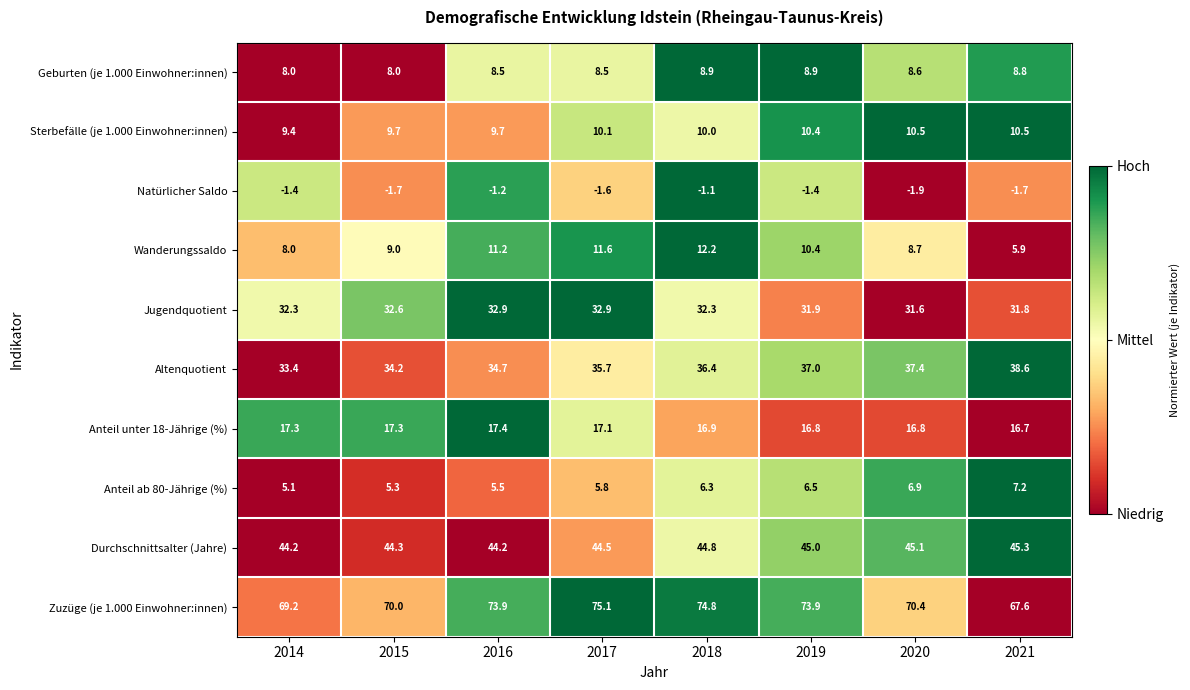

What is the sum of all Anteil ab 80-Jährige (%) values?

48.6